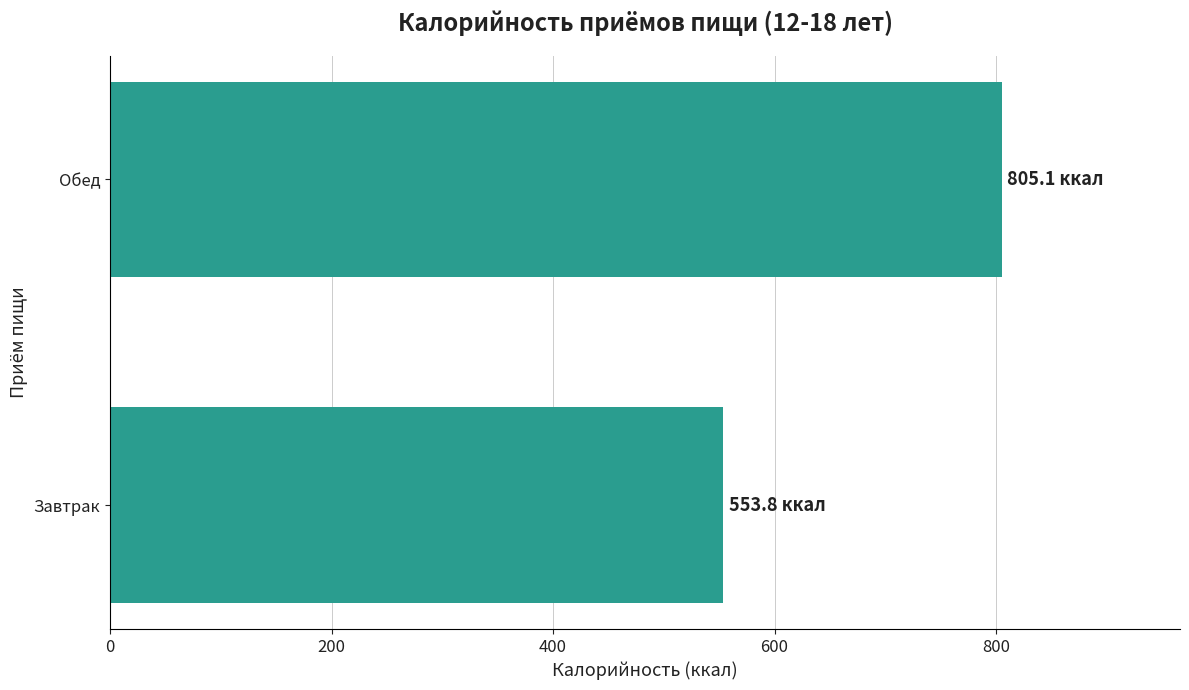

Rank the categories by value from lowest to highest.

Завтрак, Обед